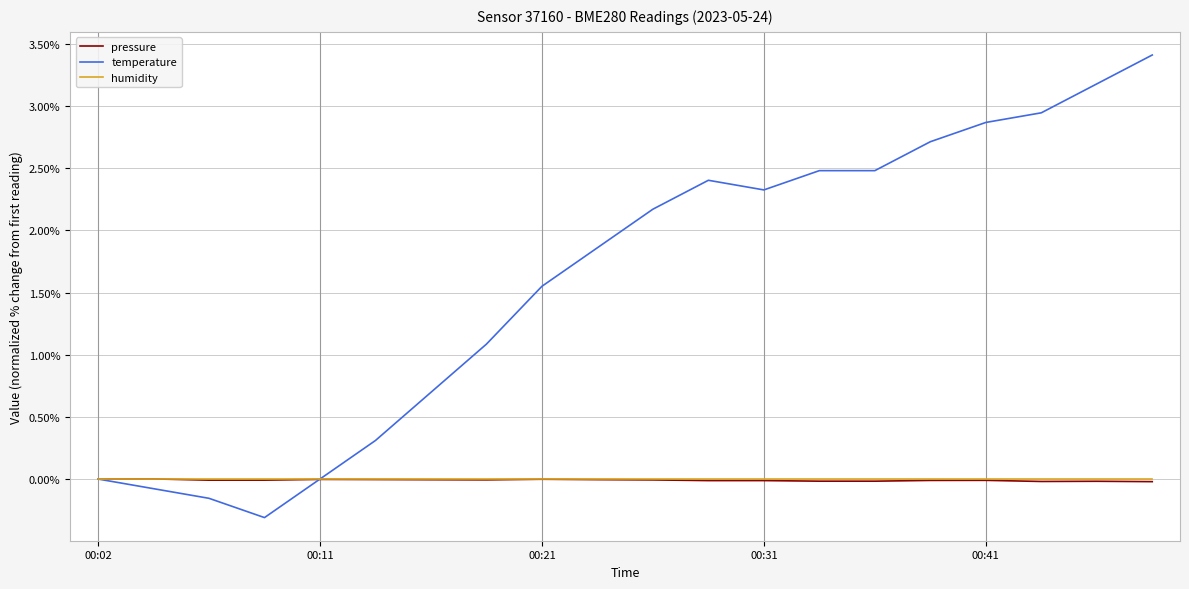

True or false: pressure has more than 1 points higher than both neighbors.

True